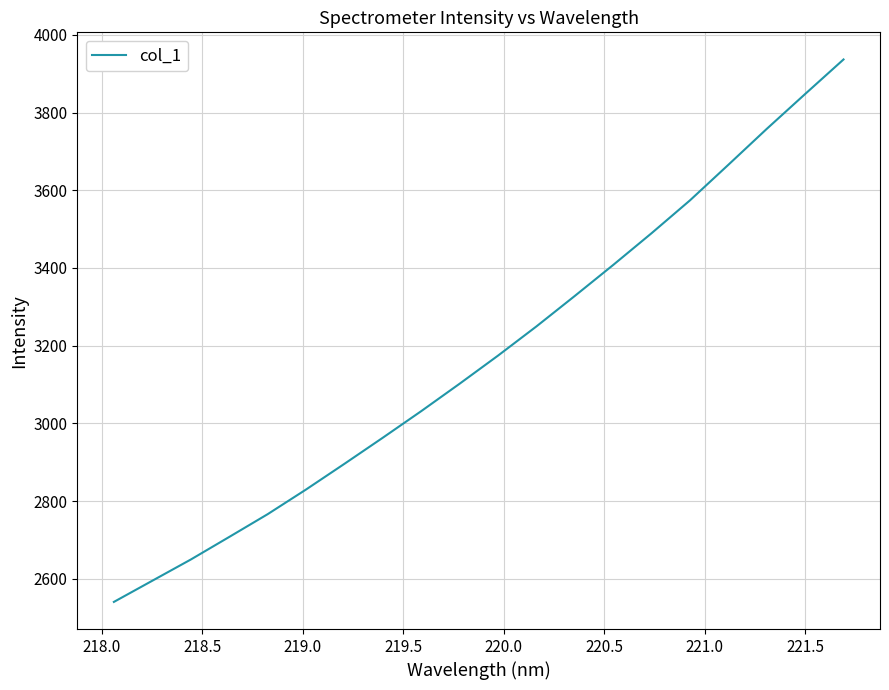

What is the greatest value displayed?

3936.9